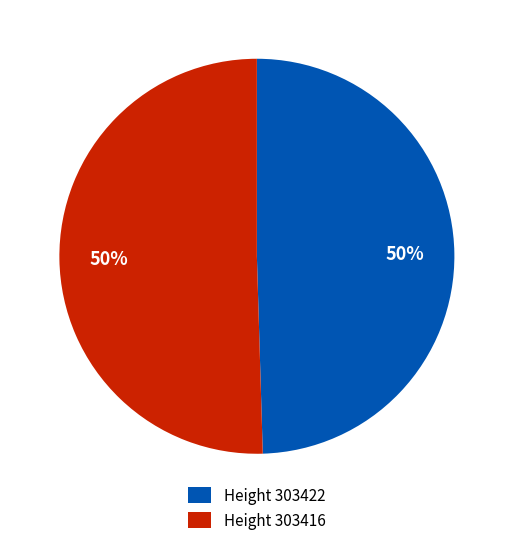

Combined, do Height 303422 and Height 303416 account for over 50%?

Yes